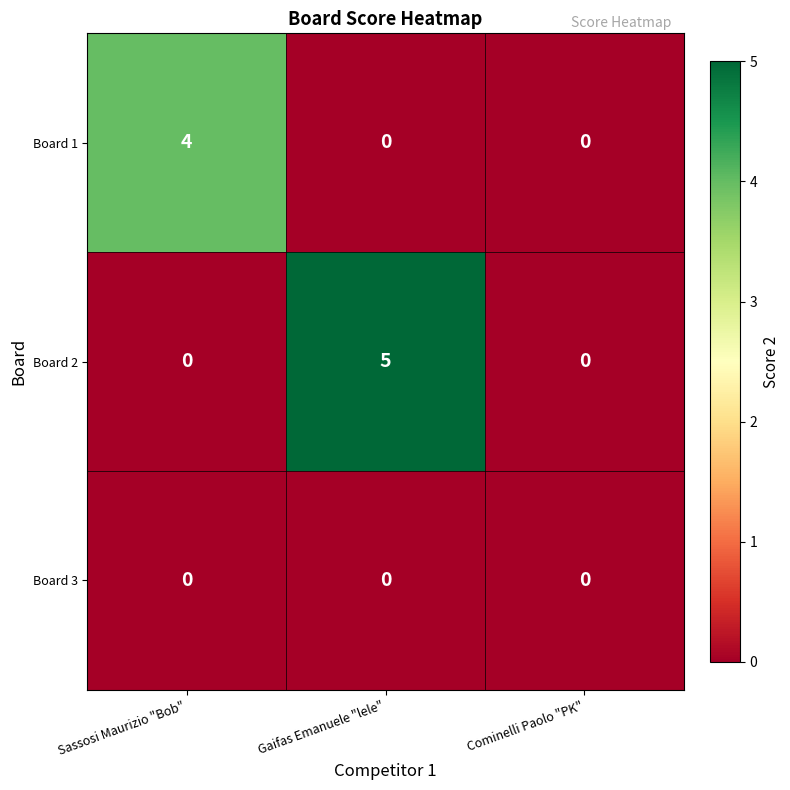

What is the sum of all Board 1 values?

4